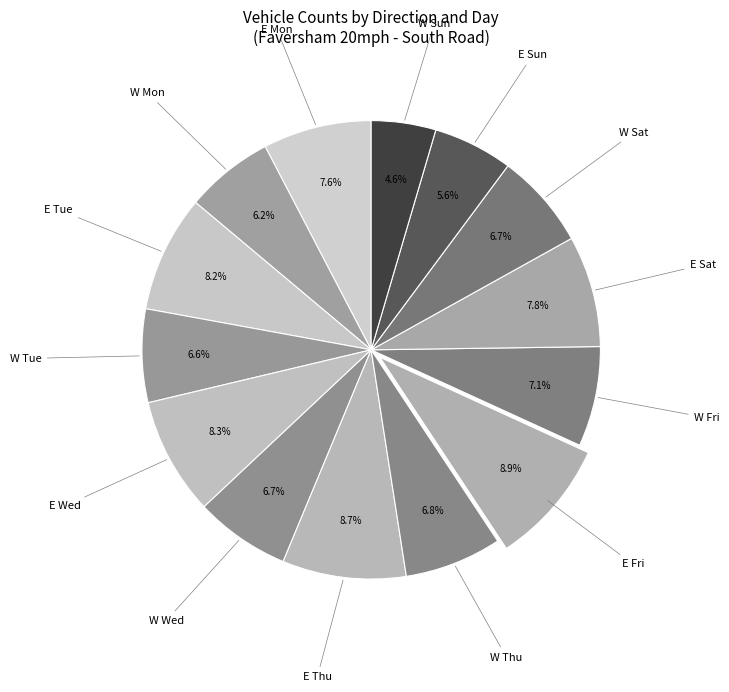

Is there any slice that represents more than half of the pie?

No